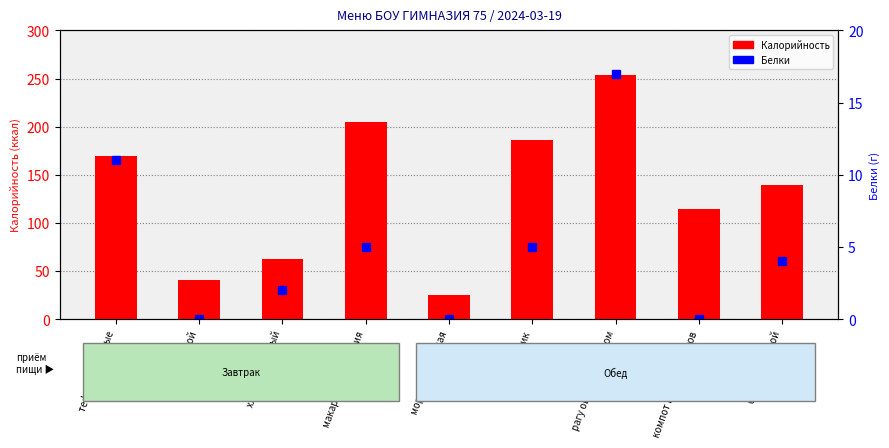

What position from the left is рагу овощное с мясом?

7